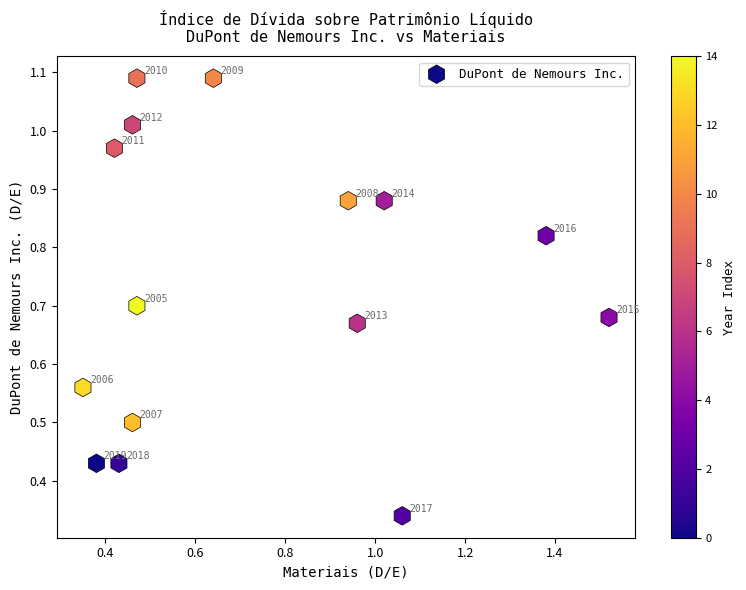

What is the range of X values (max minus min)?

1.2